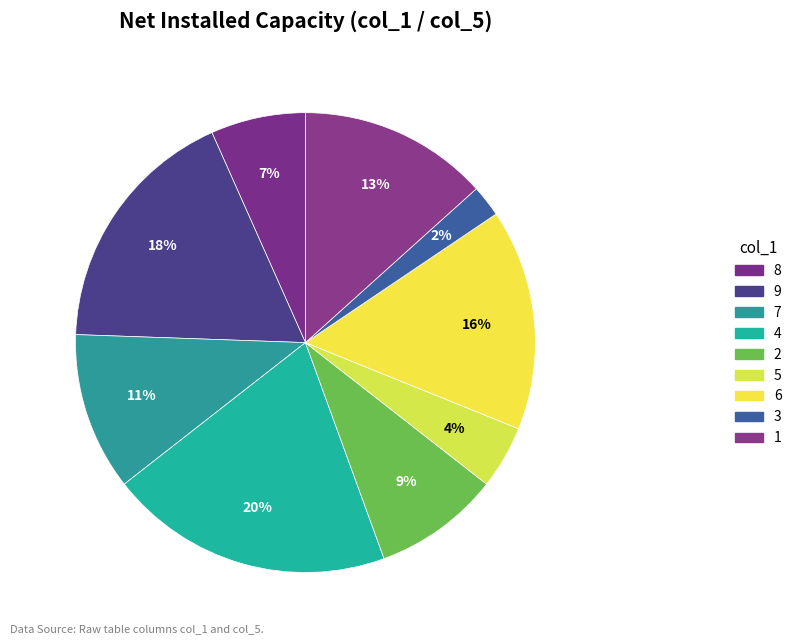

What is the total percentage of 5 and 7?

15.6%